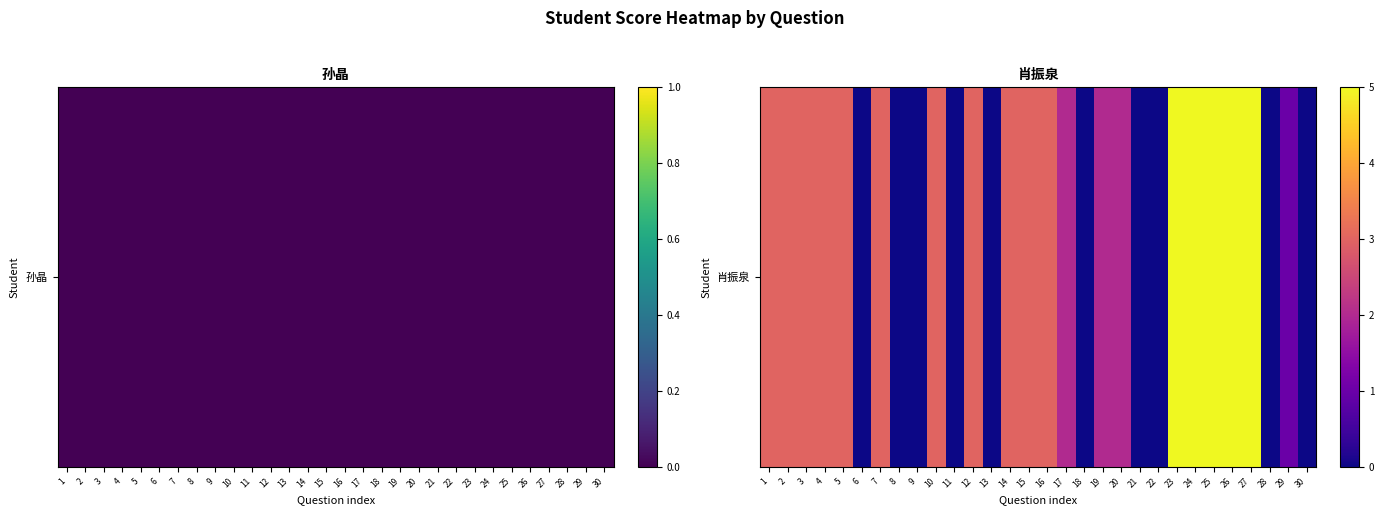

At which category does the chart reach its peak across all series?

23